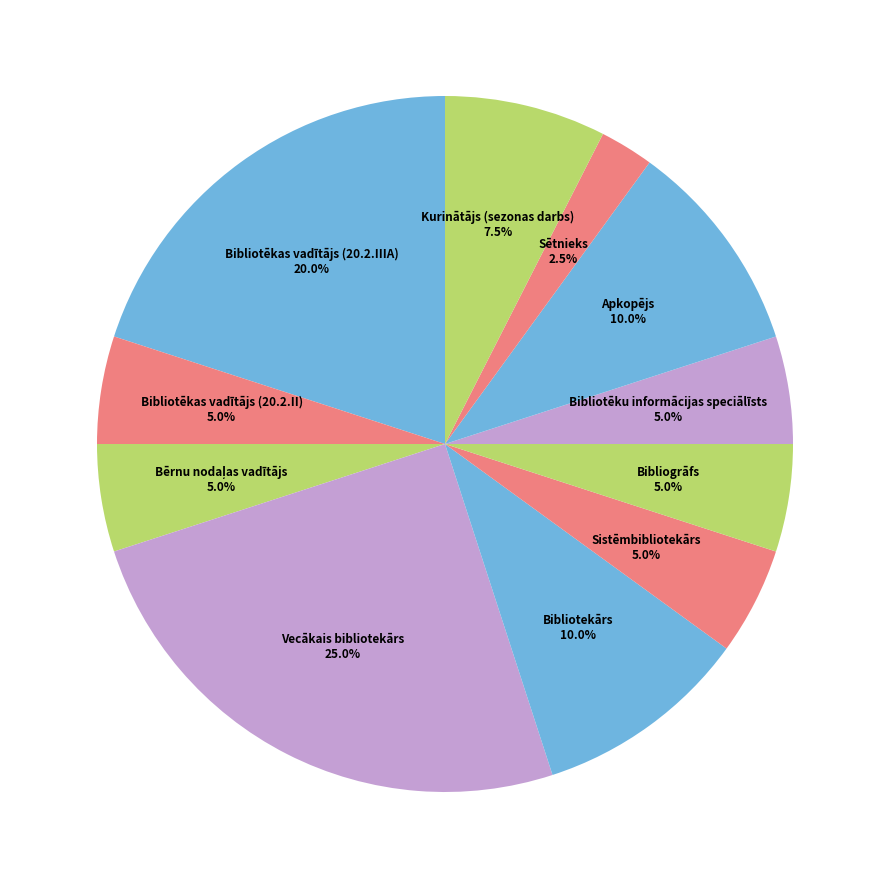

Does Kurinātājs (sezonas darbs) account for over 50% of the chart?

No